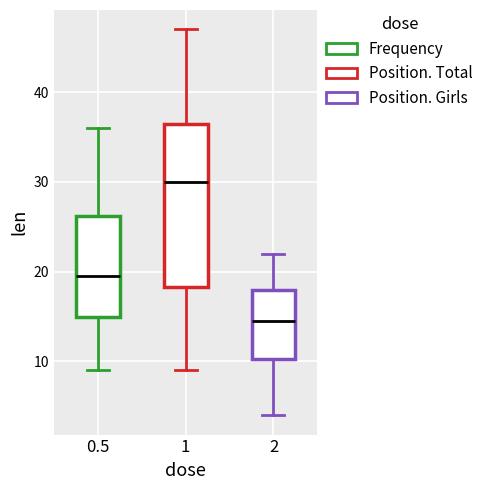

Reading left to right, transcribe this box plot: for each box, give where its median line is, the range the box spans, and where its two whiskers end, as read against the y-axis. The values are not printed on the chart, so give them approximately, as read against the axis.

0.5: median 20, box 15 to 26, whiskers 9 to 36
1: median 30, box 18 to 37, whiskers 9 to 47
2: median 15, box 10 to 18, whiskers 4 to 22